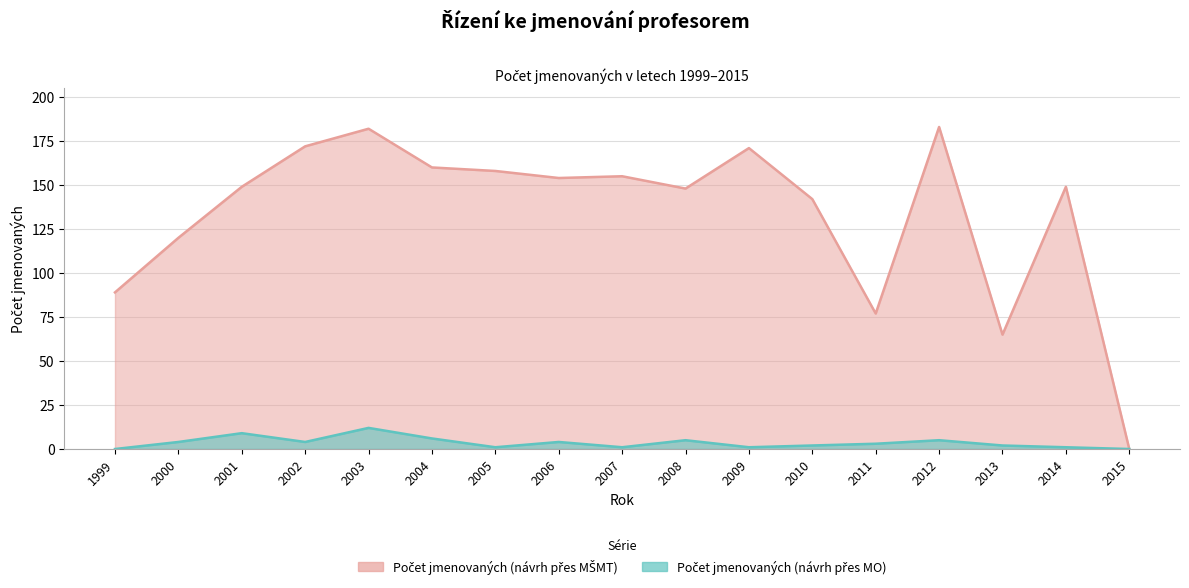

In Počet jmenovaných (návrh přes MŠMT), how many points are higher than both neighbors (excluding endpoints)?

5